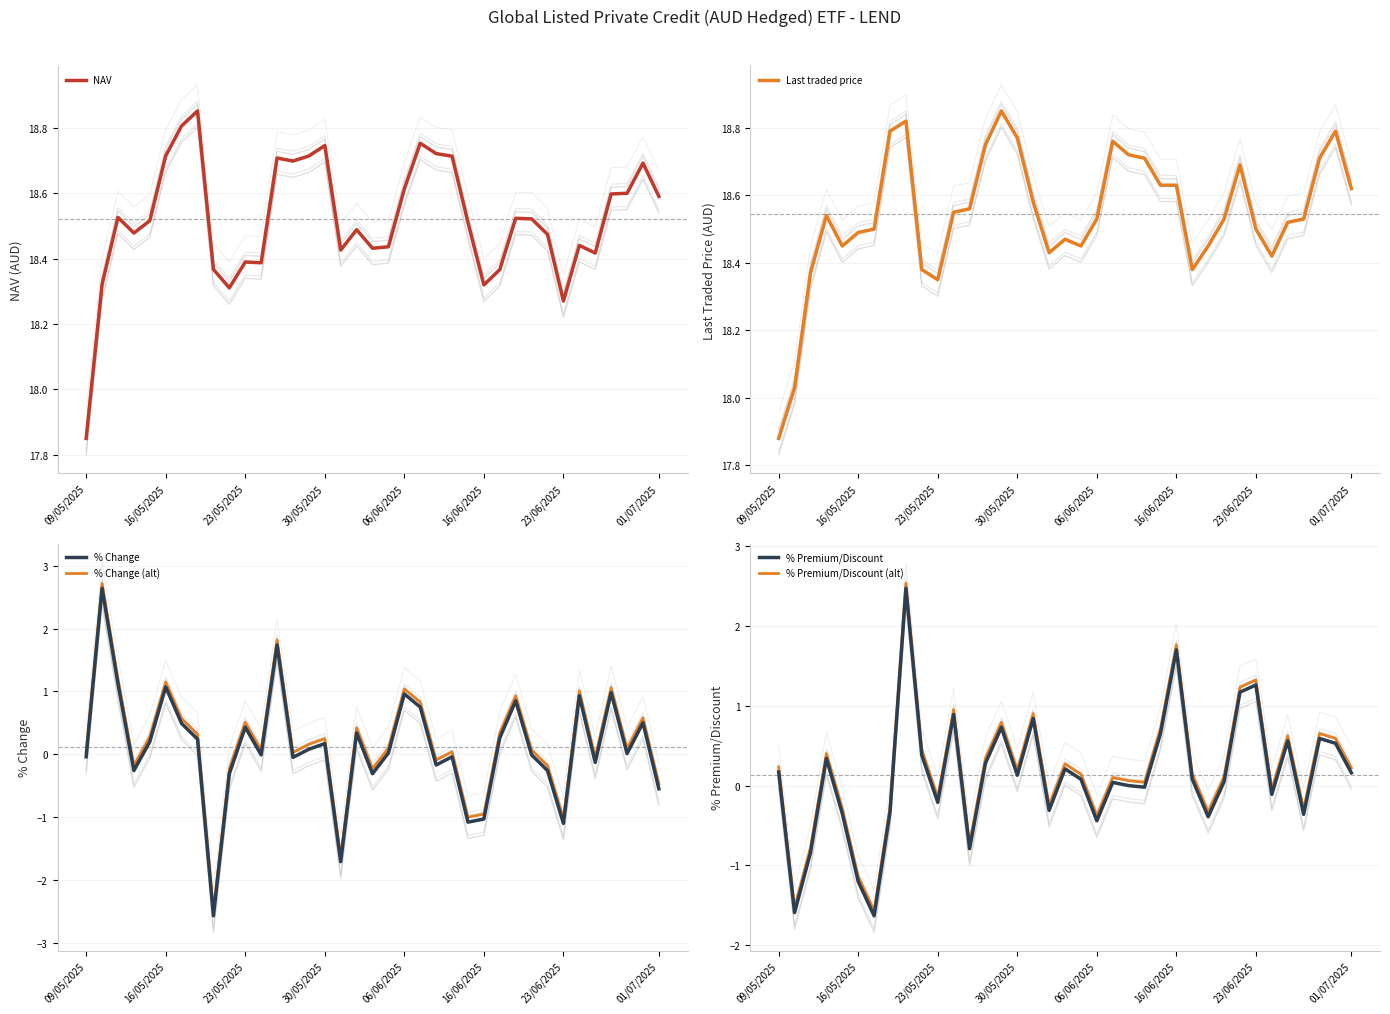

What is the highest value of the % Premium/Discount series?

2.5